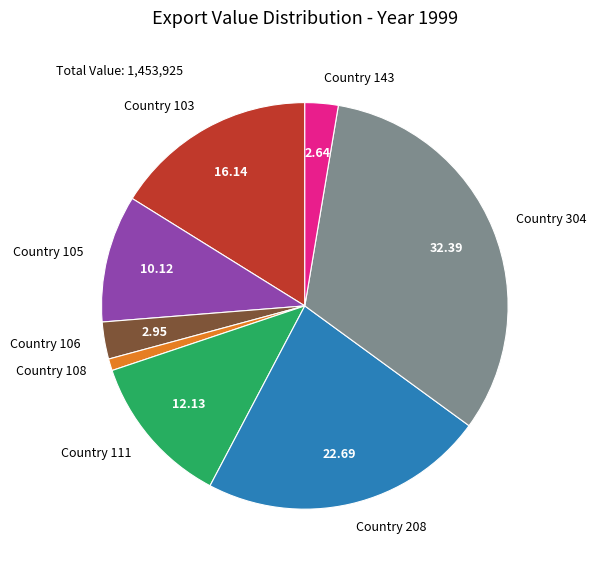

Between Country 304 and Country 105, which is larger?

Country 304